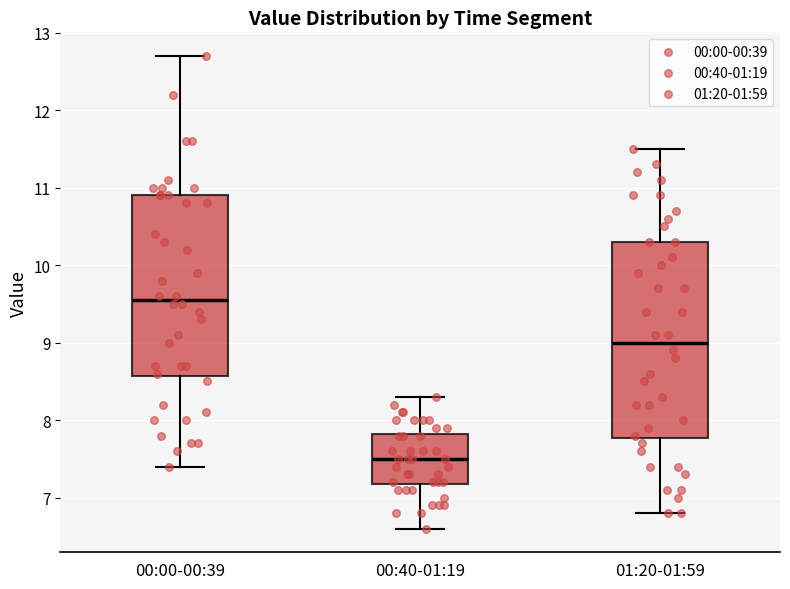

Where is the lower edge of the box for 00:40-01:19 on the y-axis? The values are not printed on the chart, so give them approximately, as read against the axis.

7.2